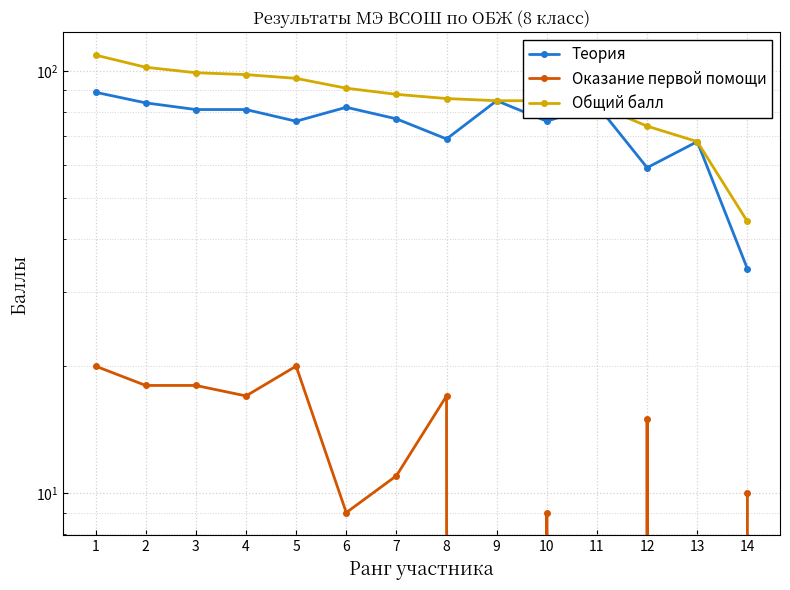

At which label does Общий балл reach its minimum?

14